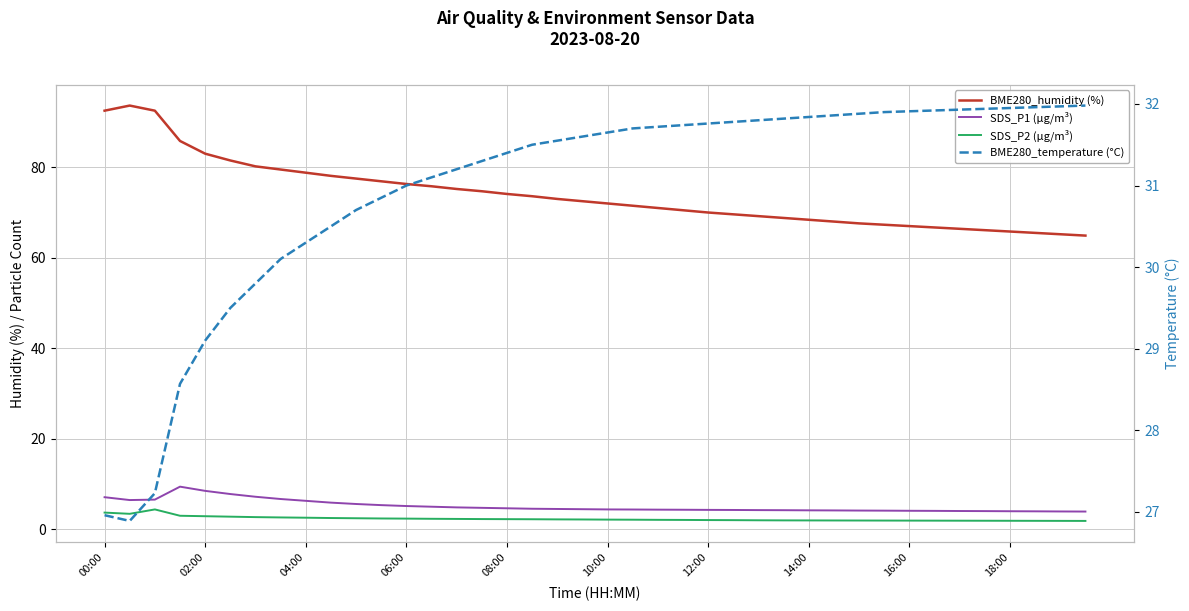

What is the smallest value displayed?

1.9